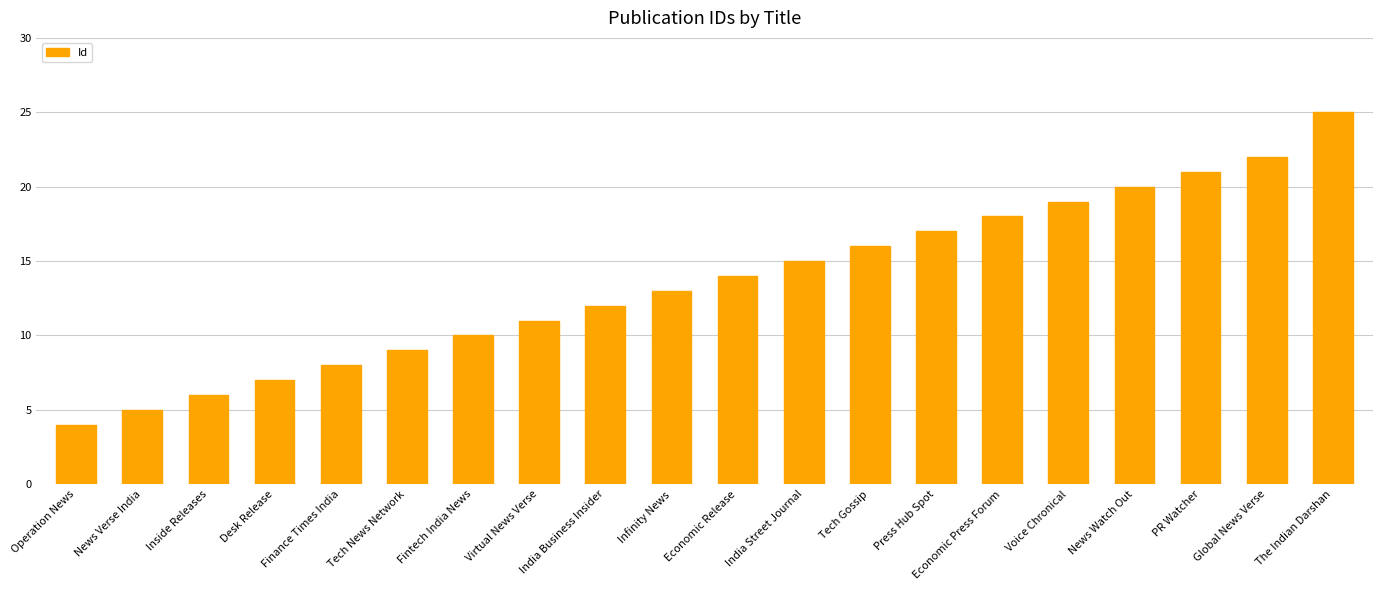

The value at Economic Release is 19. True or false?

False